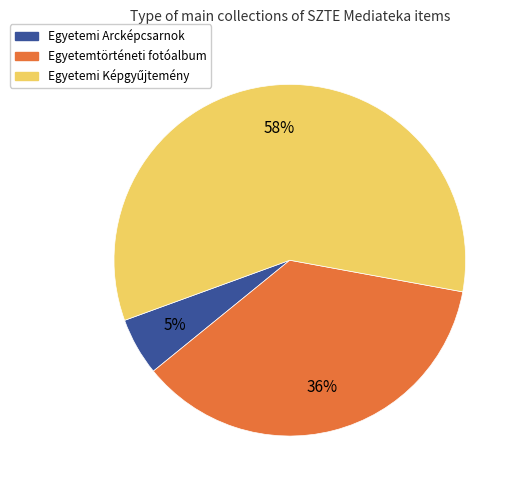

Is there any slice that represents more than half of the pie?

Yes